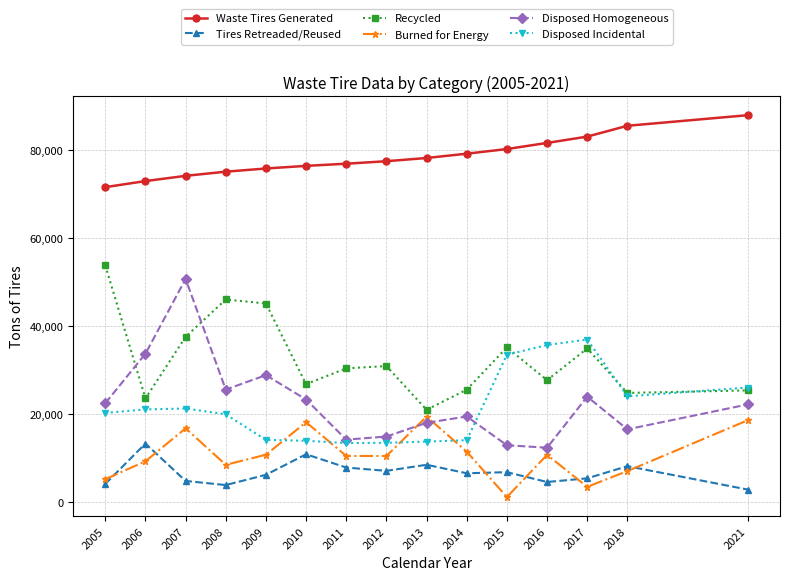

What is the total value across all series at 2010?

169321.9